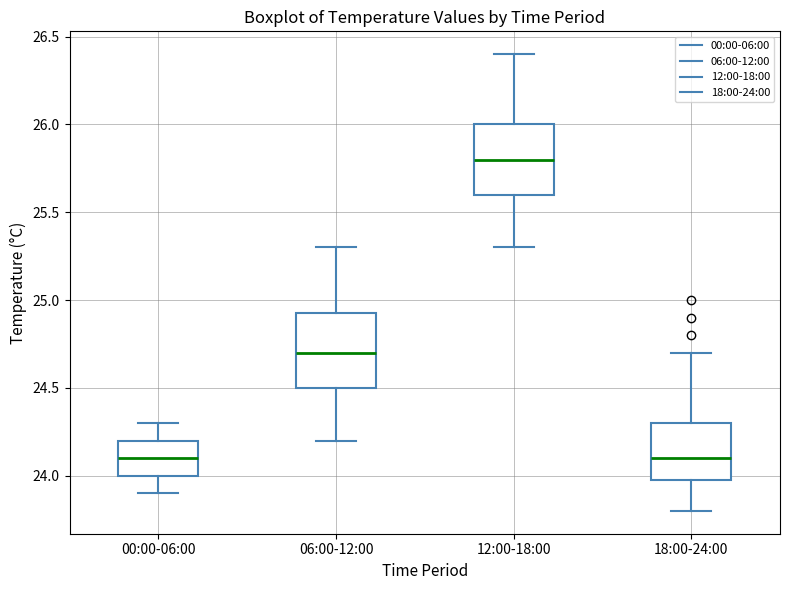

Reading left to right, transcribe this box plot: for each box, give where its median line is, the range the box spans, and where its two whiskers end, as read against the y-axis. The values are not printed on the chart, so give them approximately, as read against the axis.

00:00-06:00: median 24.10, box 24.00 to 24.20, whiskers 23.90 to 24.30
06:00-12:00: median 24.70, box 24.50 to 24.95, whiskers 24.20 to 25.30
12:00-18:00: median 25.80, box 25.60 to 26.00, whiskers 25.30 to 26.40
18:00-24:00: median 24.10, box 24.00 to 24.30, whiskers 23.80 to 24.70